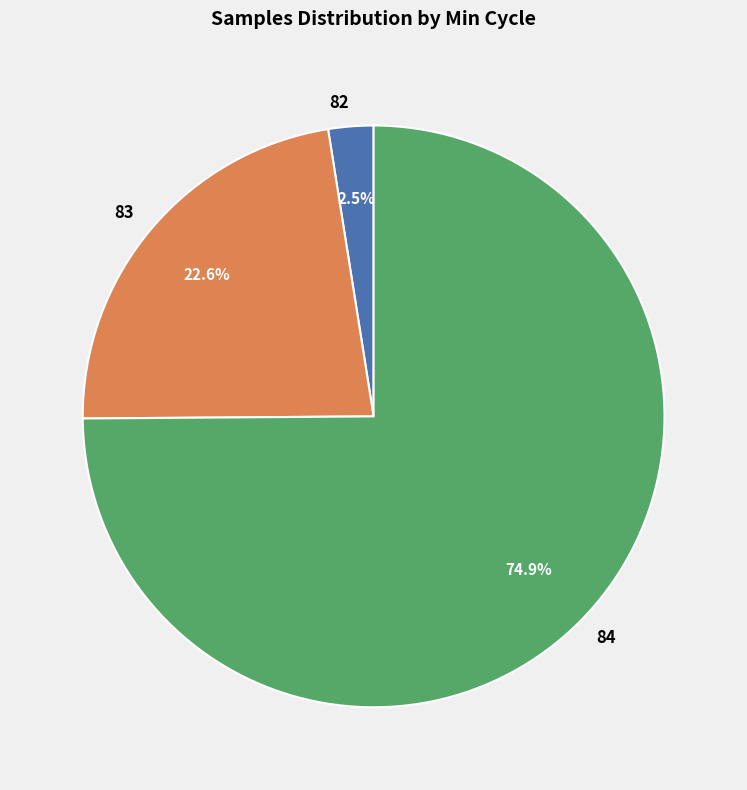

How many segments does this pie chart have?

3